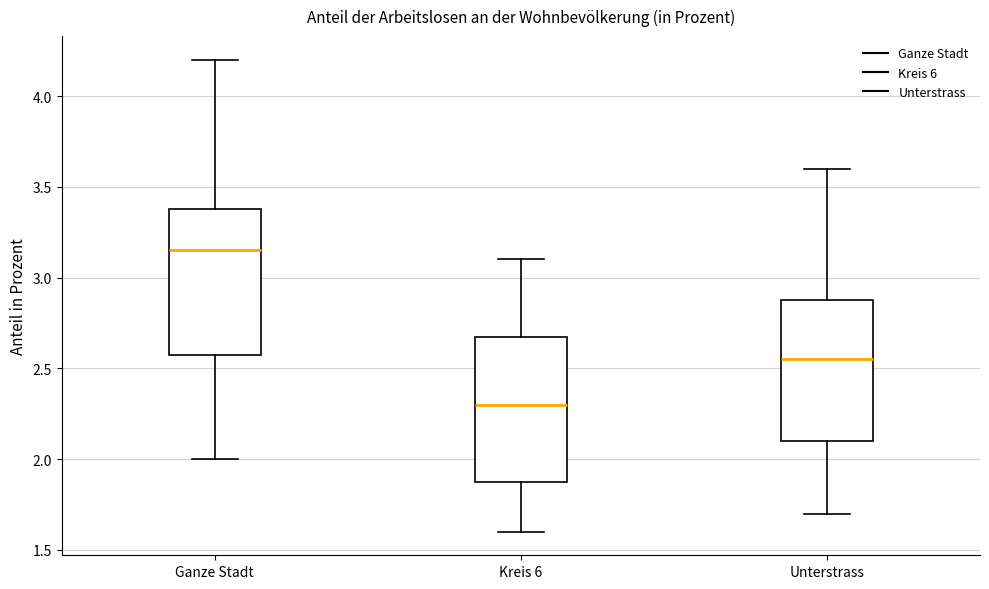

Reading left to right, read every box against the y-axis: the position of its median line, the range the box covers, and the ends of its whiskers. The values are not printed on the chart, so give them approximately, as read against the axis.

Ganze Stadt: median 3.15, box 2.60 to 3.40, whiskers 2.00 to 4.20
Kreis 6: median 2.30, box 1.90 to 2.70, whiskers 1.60 to 3.10
Unterstrass: median 2.55, box 2.10 to 2.90, whiskers 1.70 to 3.60